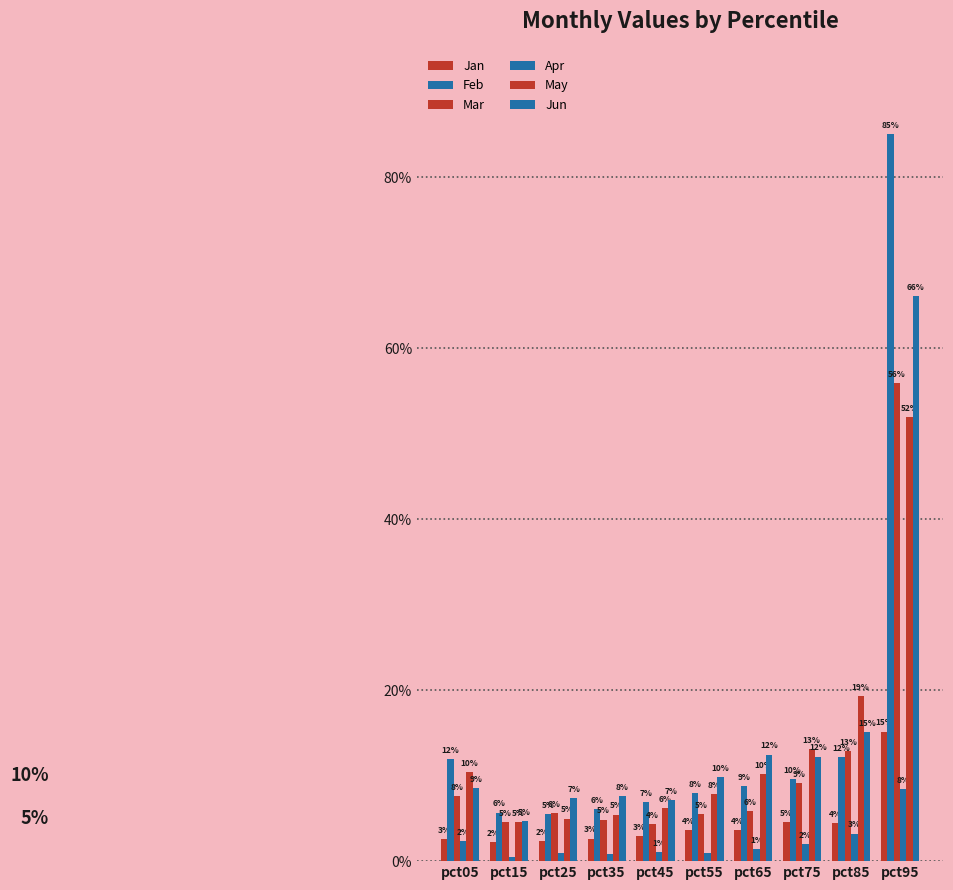

Reading left to right, transcribe all the data shown in this chart.

Jan: 0.0	0.0	0.0	0.0	0.0	0.0	0.0	0.0	0.0	0.2
Feb: 0.1	0.1	0.1	0.1	0.1	0.1	0.1	0.1	0.1	0.9
Mar: 0.1	0.0	0.1	0.0	0.0	0.1	0.1	0.1	0.1	0.6
Apr: 0.0	0.0	0.0	0.0	0.0	0.0	0.0	0.0	0.0	0.1
May: 0.1	0.0	0.0	0.1	0.1	0.1	0.1	0.1	0.2	0.5
Jun: 0.1	0.0	0.1	0.1	0.1	0.1	0.1	0.1	0.2	0.7